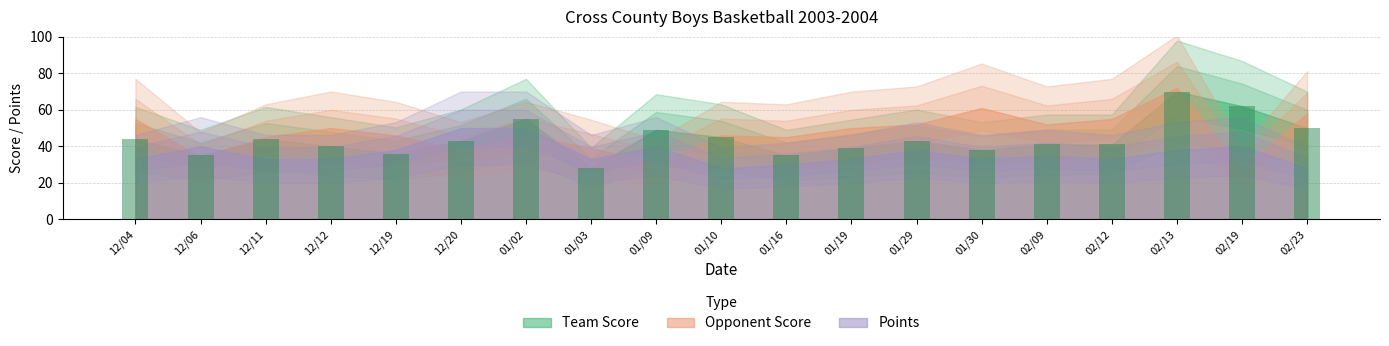

Which has a higher value, 12/12 or 01/02?

01/02